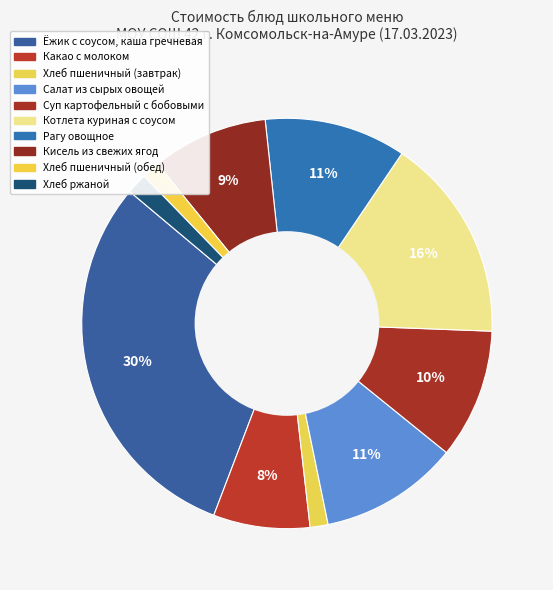

To the nearest percent, what is the average slice percentage?

10%